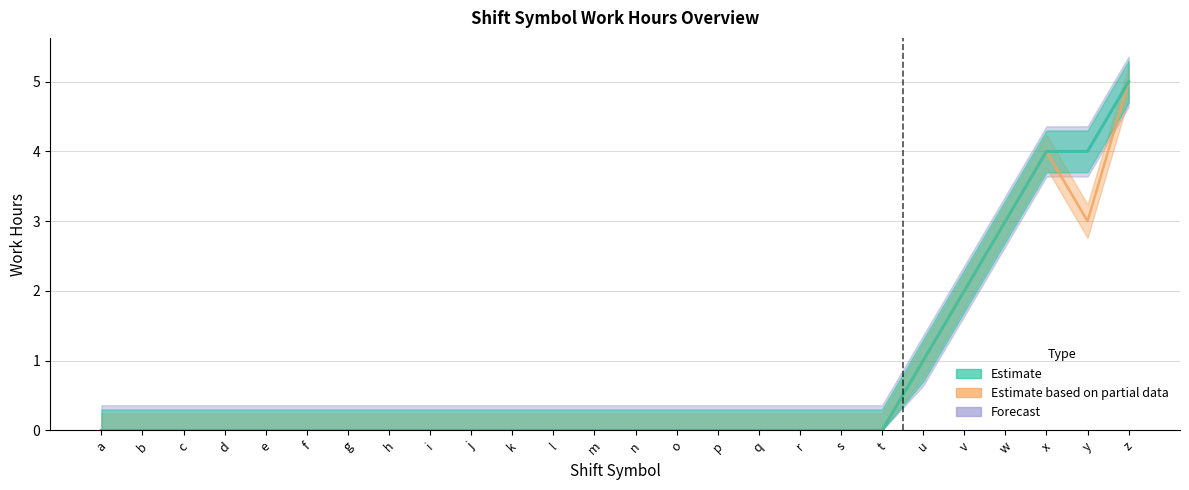

Which has a higher value, z or k?

z